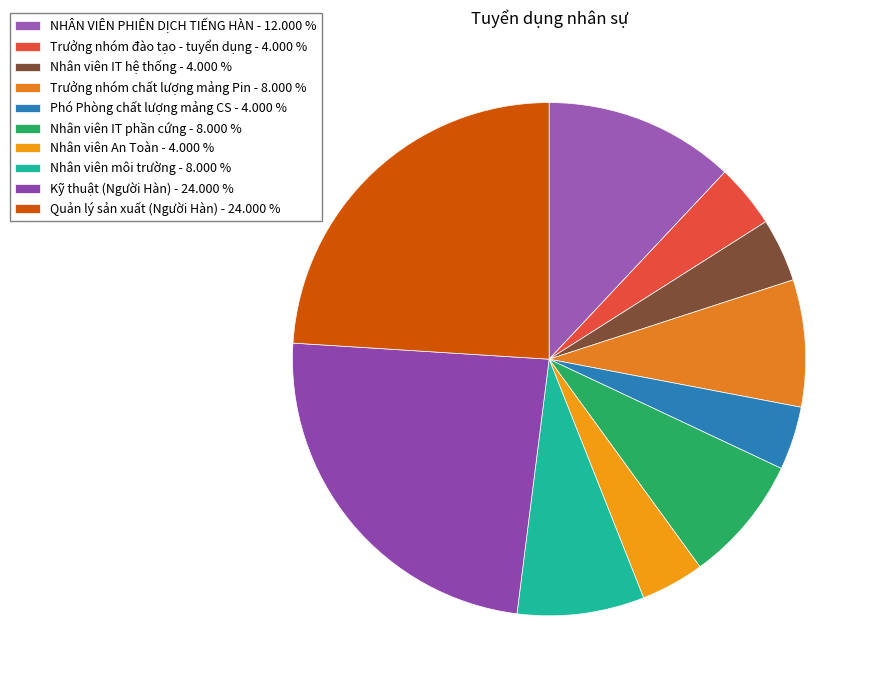

Which has a higher value, Nhân viên IT phần cứng or Nhân viên IT hệ thống?

Nhân viên IT phần cứng